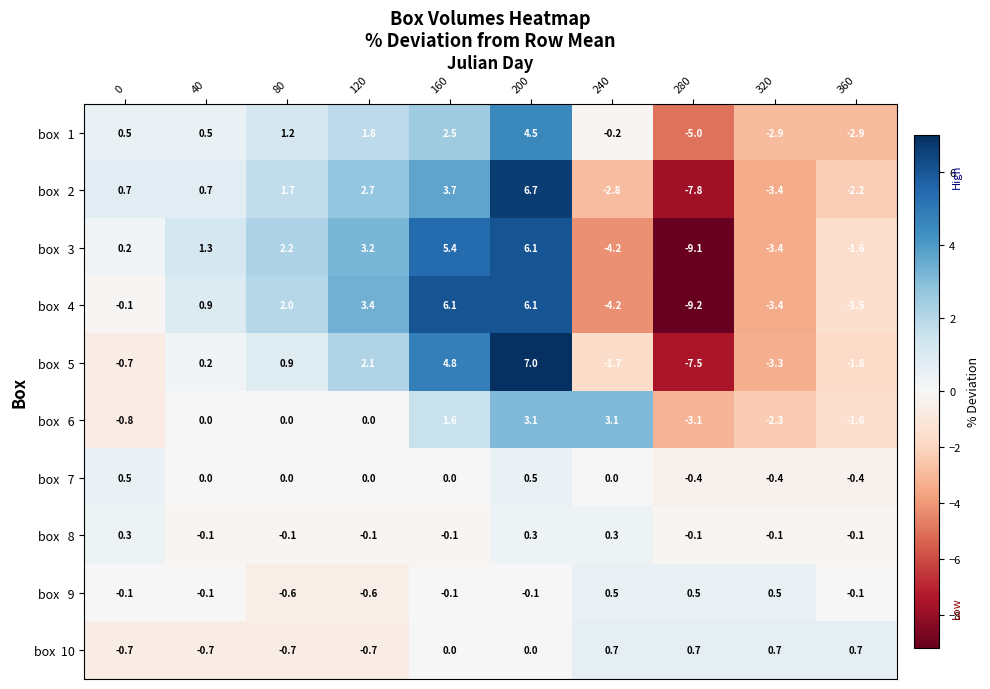

What is the smallest value displayed?

-9.2